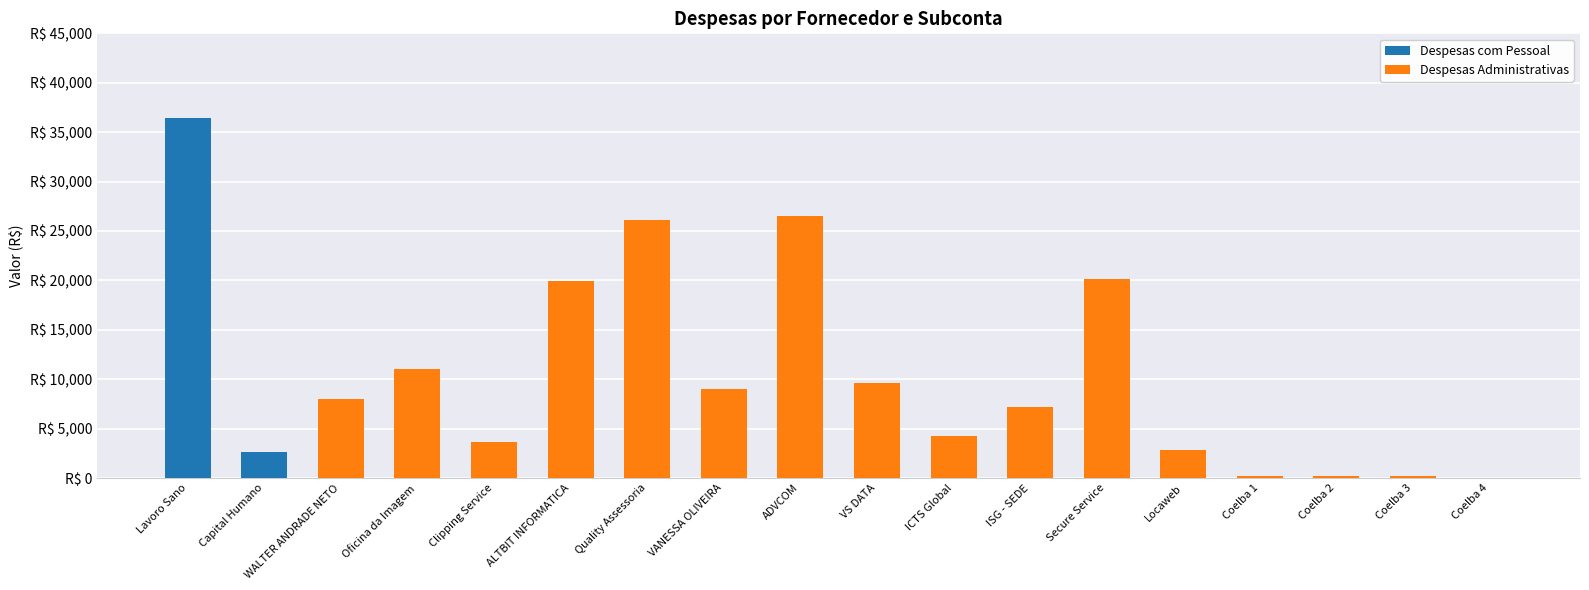

The Despesas com Pessoal series shows 0.0 at ALTBIT INFORMATICA. True or false?

True